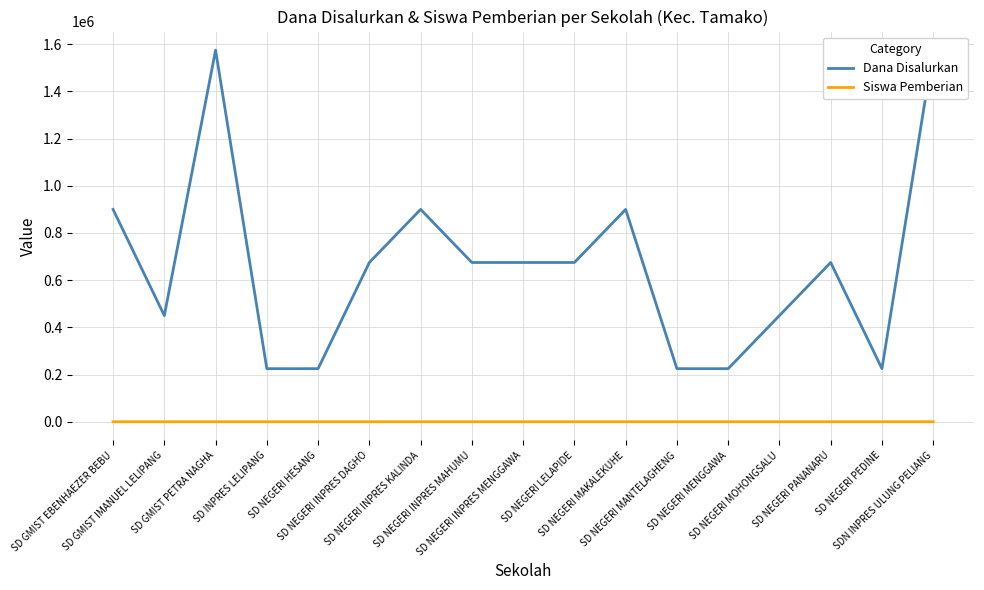

How many data points in Dana Disalurkan are less than 675000?

7